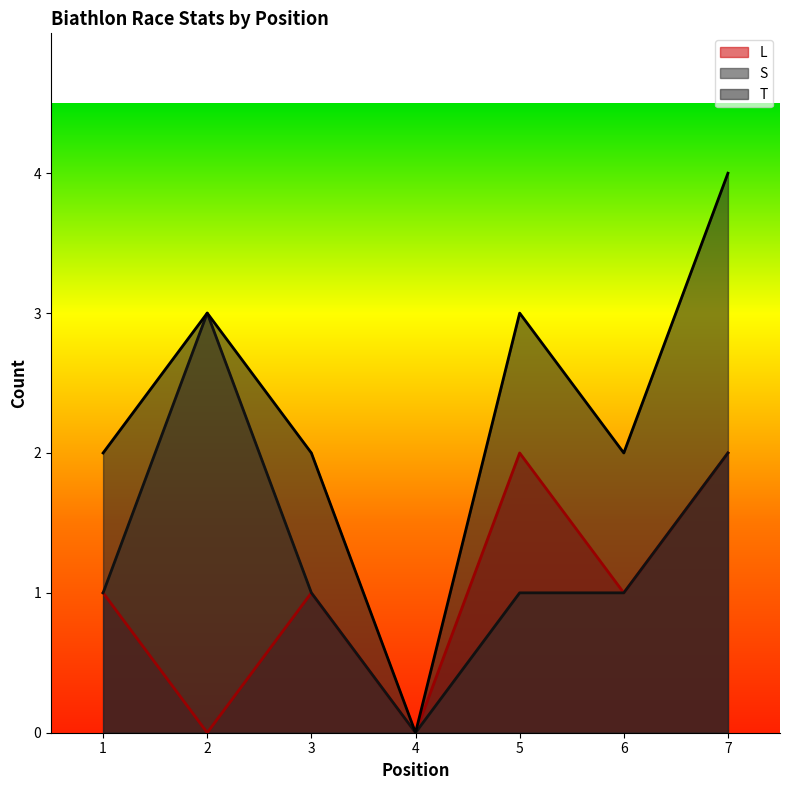

Count the S values in the range 1 to 2.

5